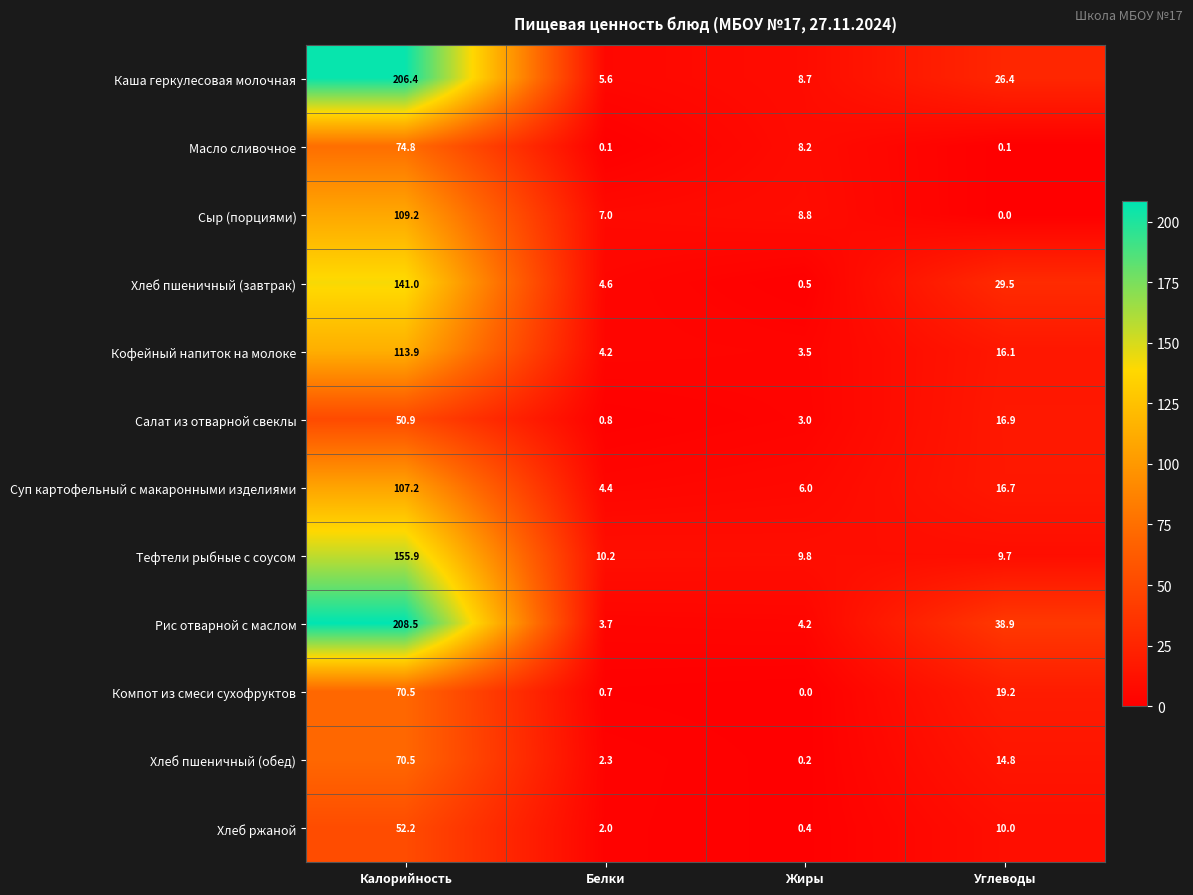

What is the lowest value of the Салат из отварной свеклы series?

0.8